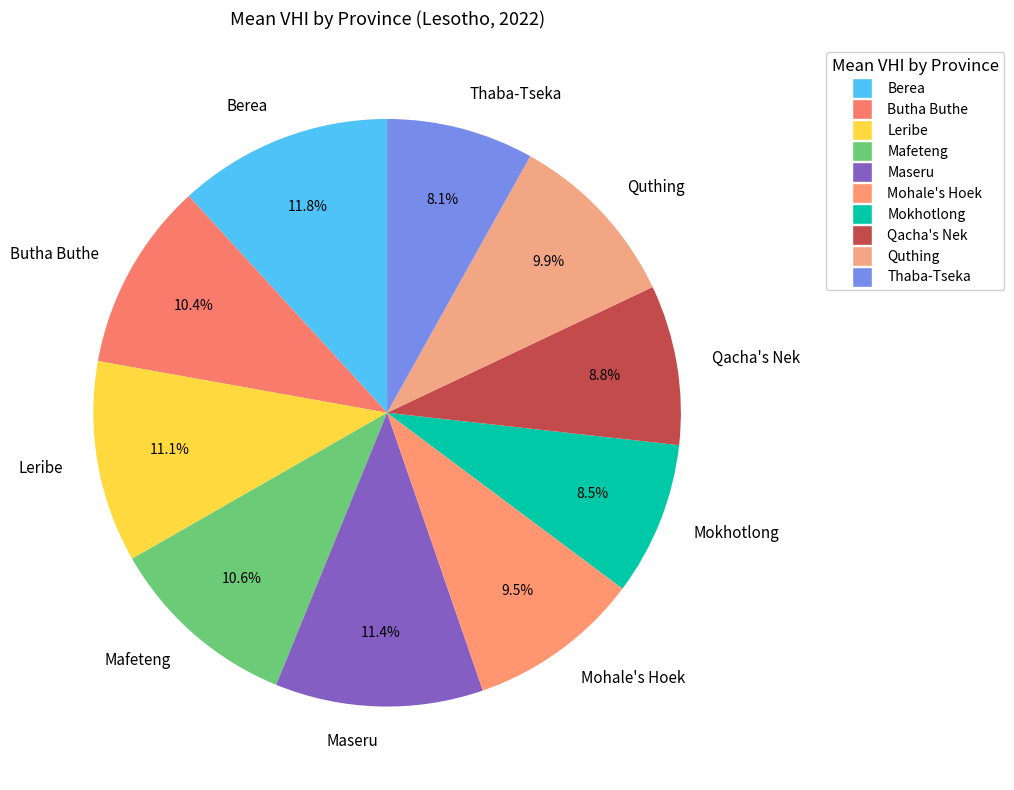

What percentage is NOT represented by Mohale's Hoek?

90.5%